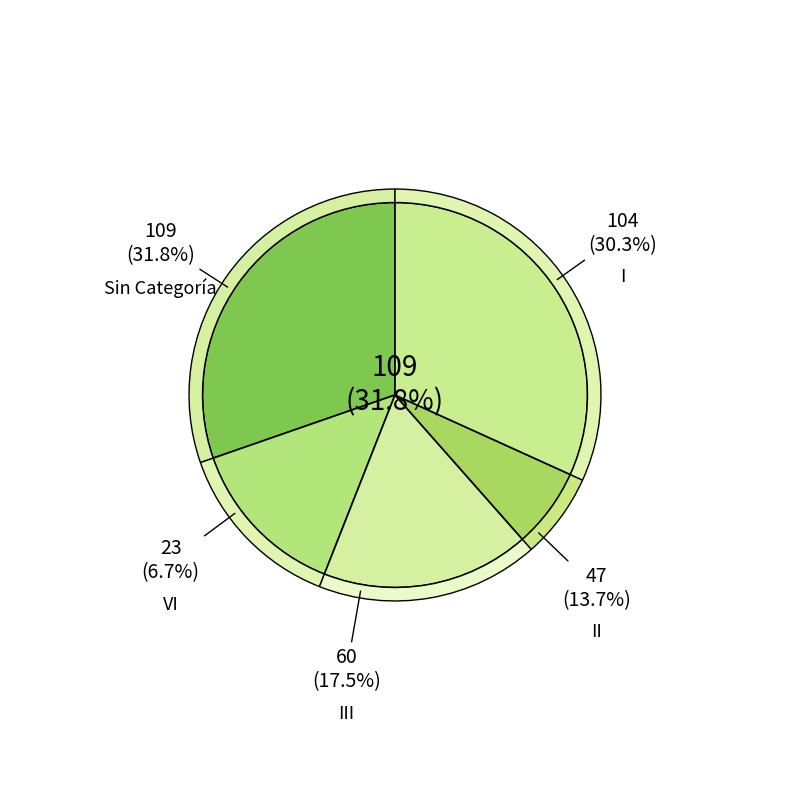

What is the largest slice in the pie chart?

Sin Categoría